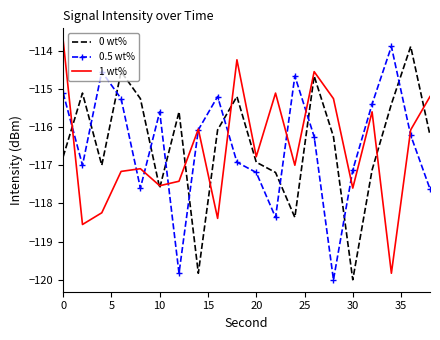

What is the greatest value displayed?

-113.7